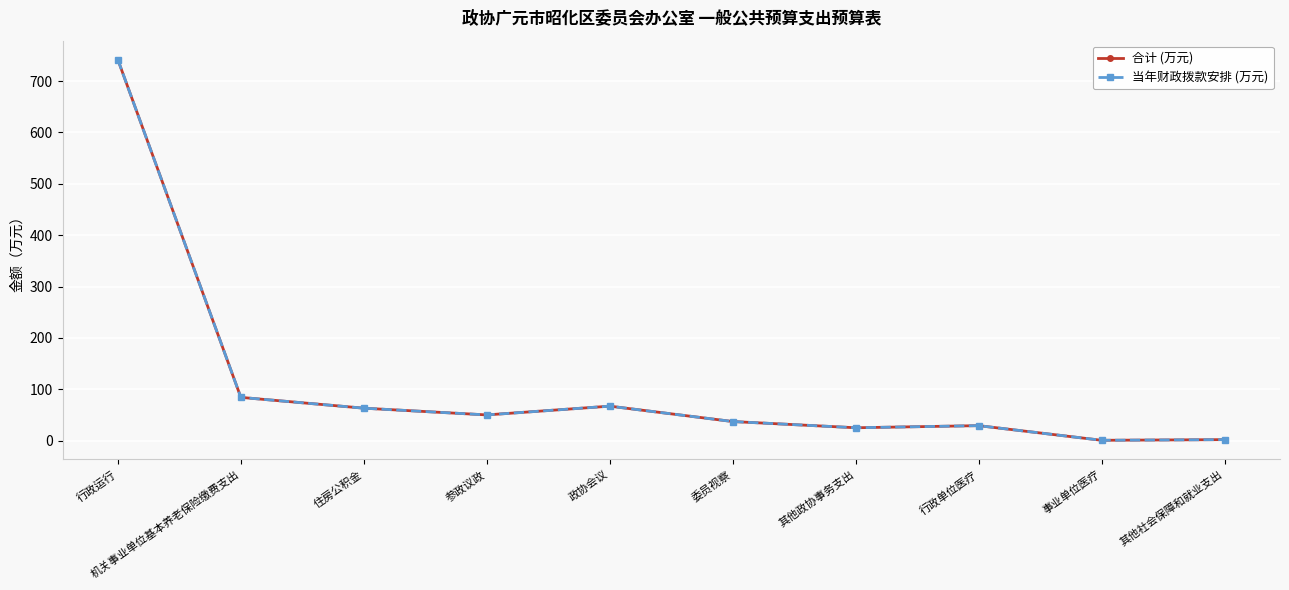

What is the value of the 当年财政拨款安排 (万元) point at the 9th from the left?

0.6